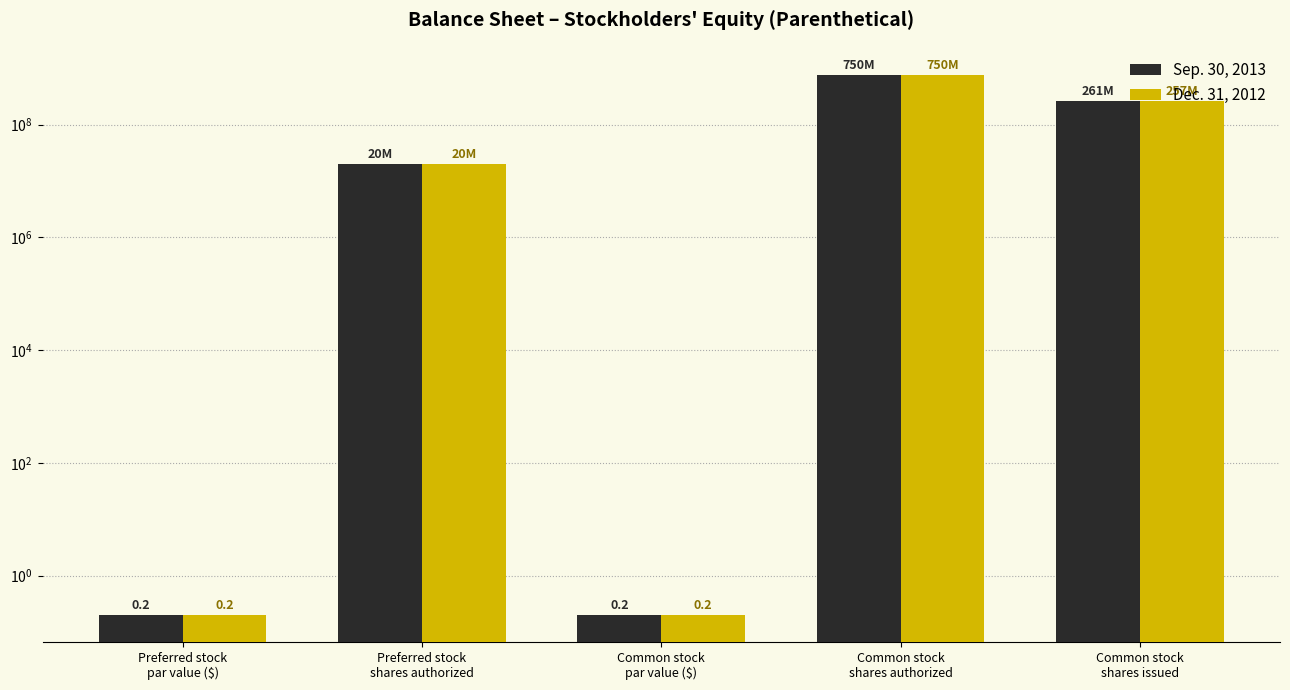

Where does the Sep. 30, 2013 series first go above 20000000?

Common stock
shares authorized